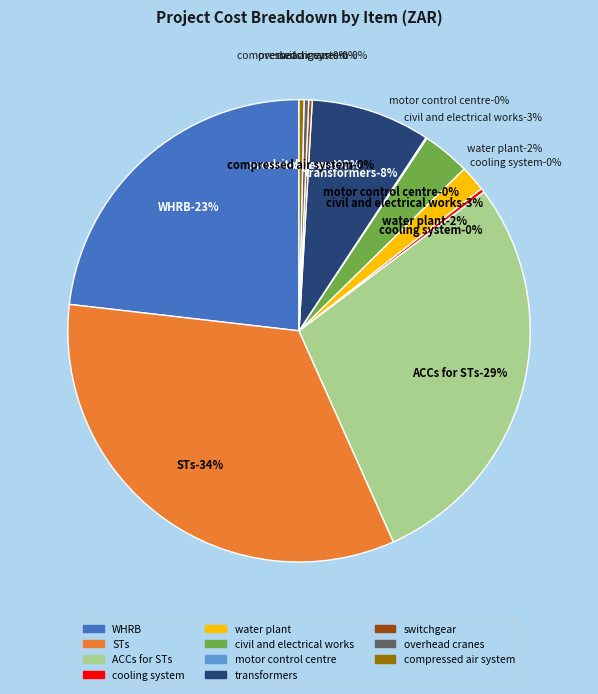

Rank the categories by value from highest to lowest.

STs, ACCs for STs, WHRB, transformers, civil and electrical works, water plant, compressed air system, overhead cranes, cooling system, switchgear, motor control centre